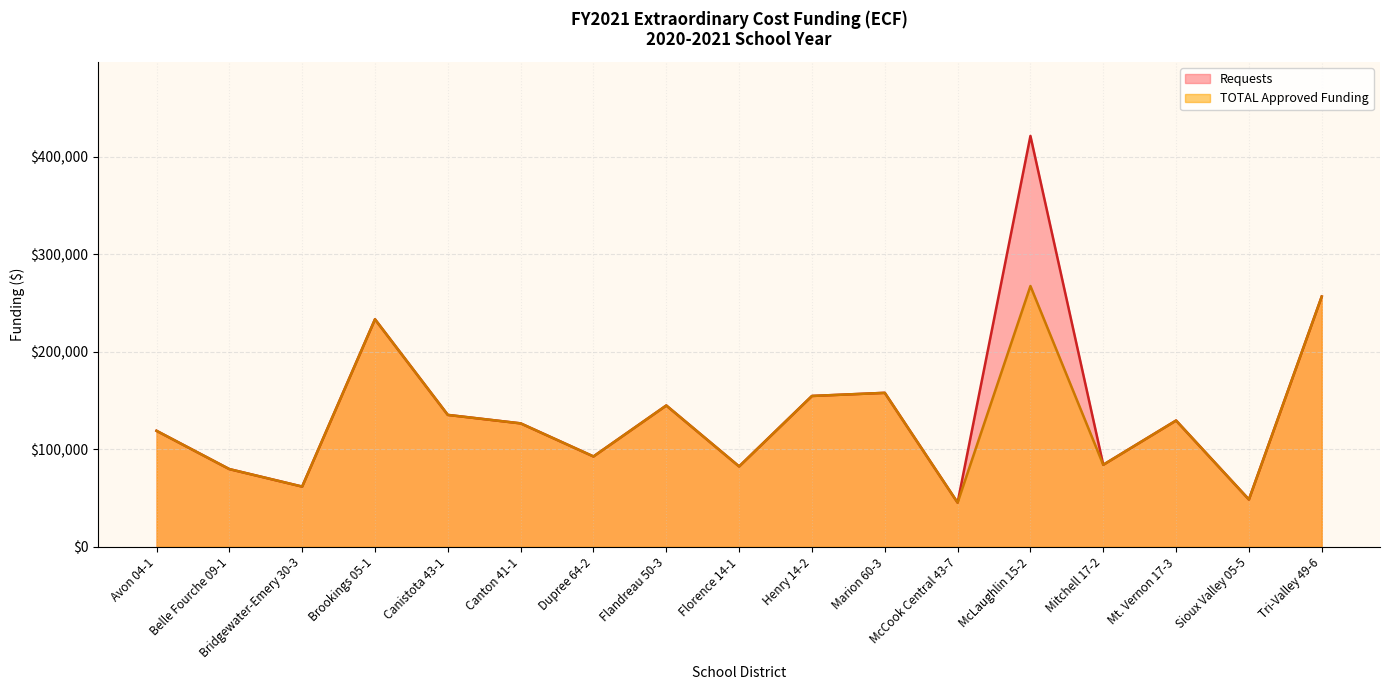

What is the value of the Requests point at the 11th from the left?

157799